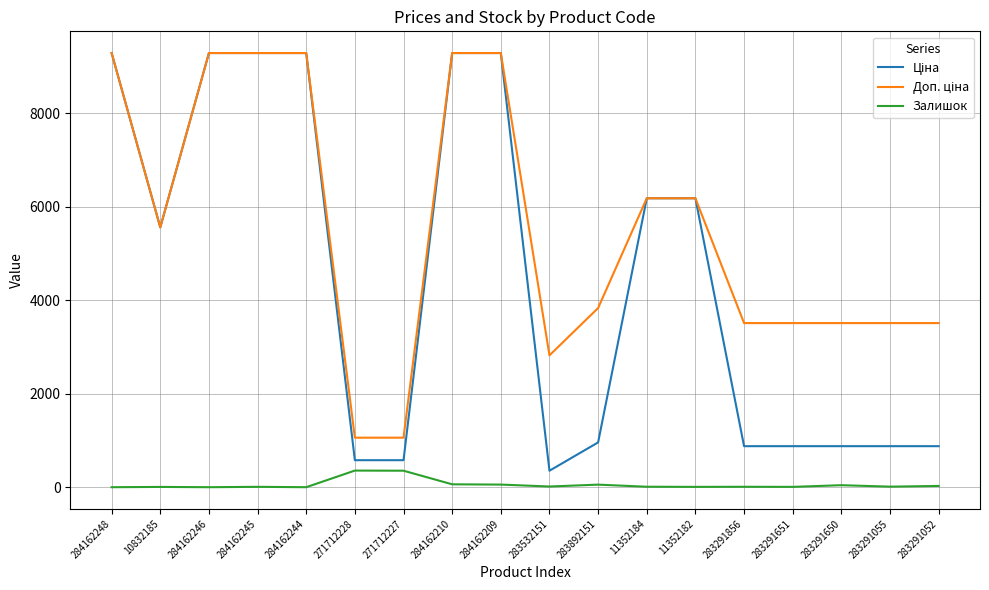

What is the maximum value for Залишок?

356.0